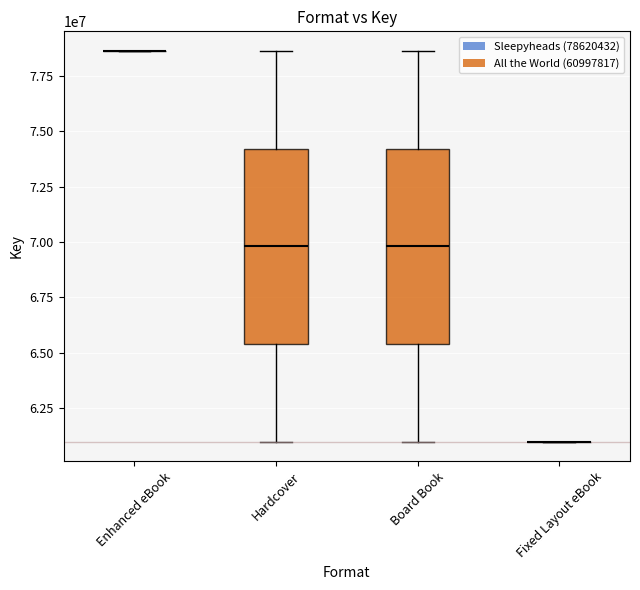

Which has a higher value, Enhanced eBook or Hardcover?

Enhanced eBook